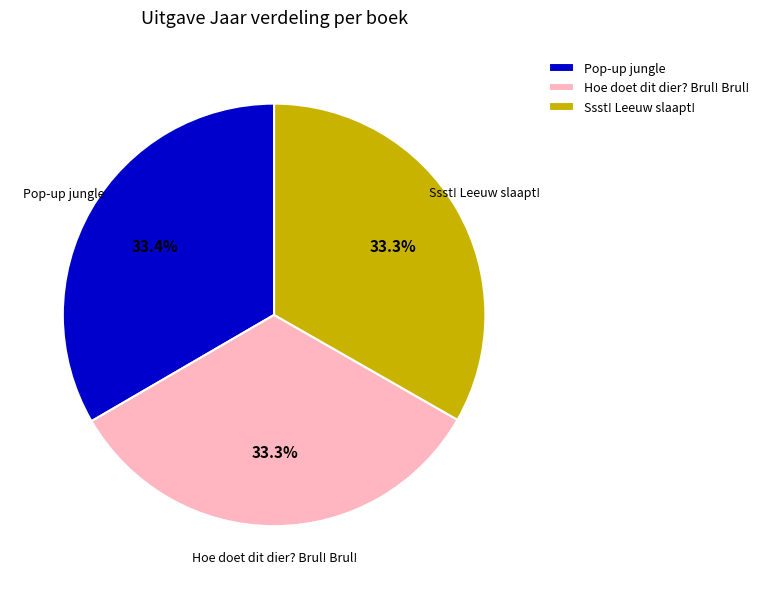

What is the ratio of the value at Hoe doet dit dier? Brul! Brul! to the value at Ssst! Leeuw slaapt!?

1.0